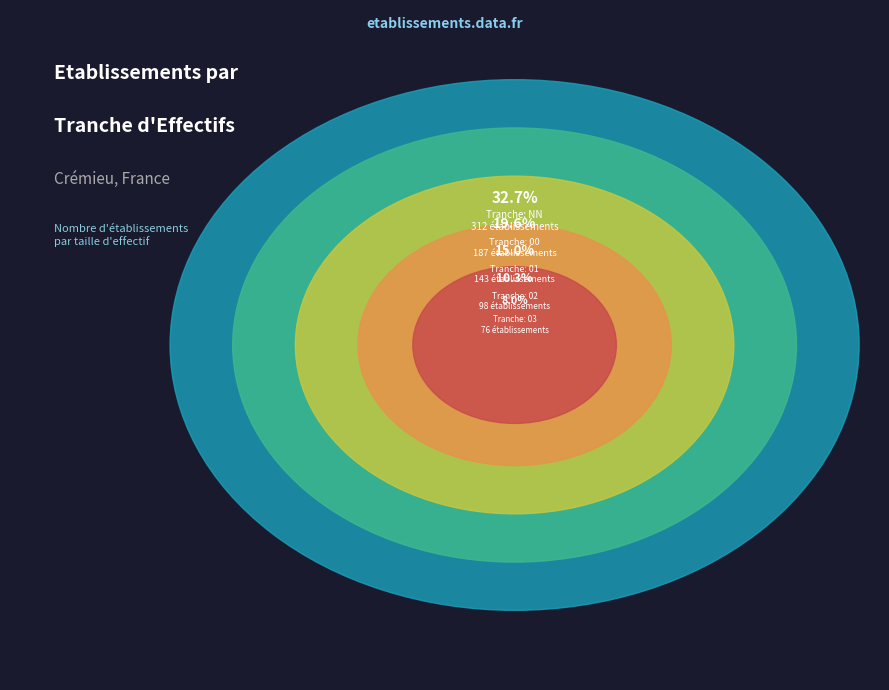

What is the largest slice in the pie chart?

NN